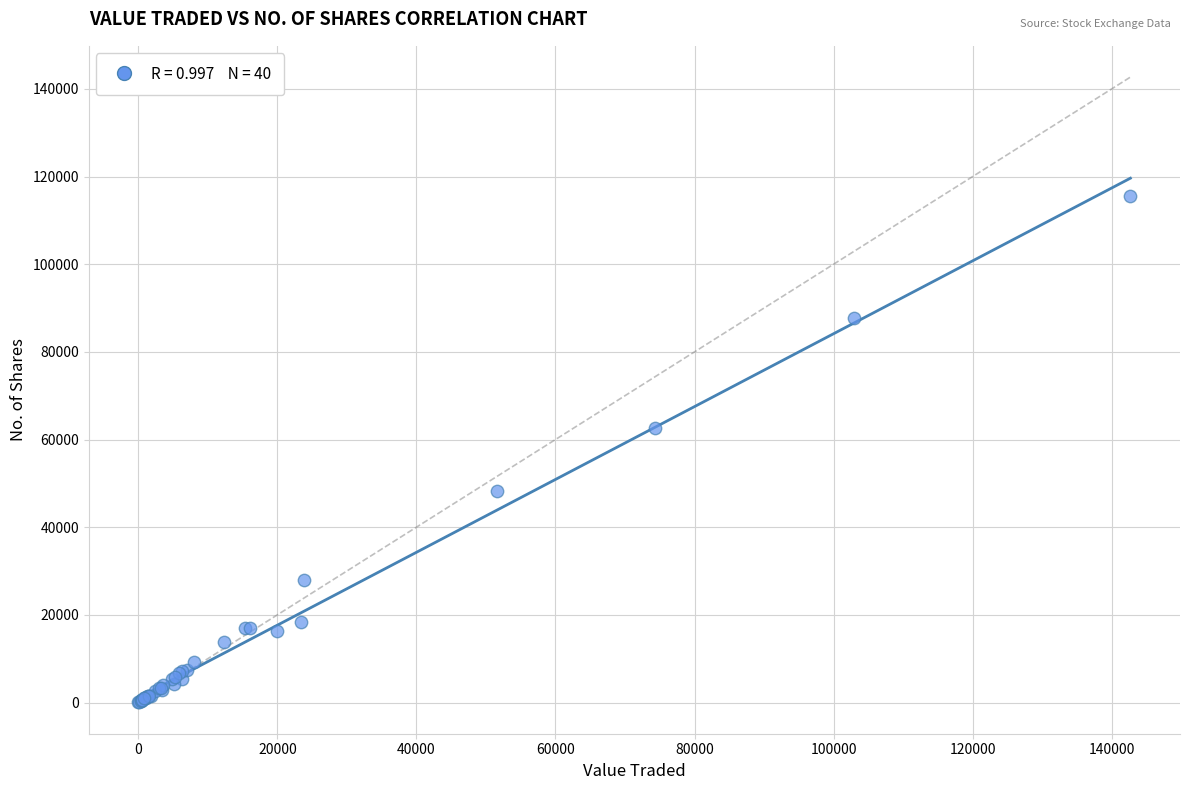

What Y value in the scatter plot is closest to 57829?

62591